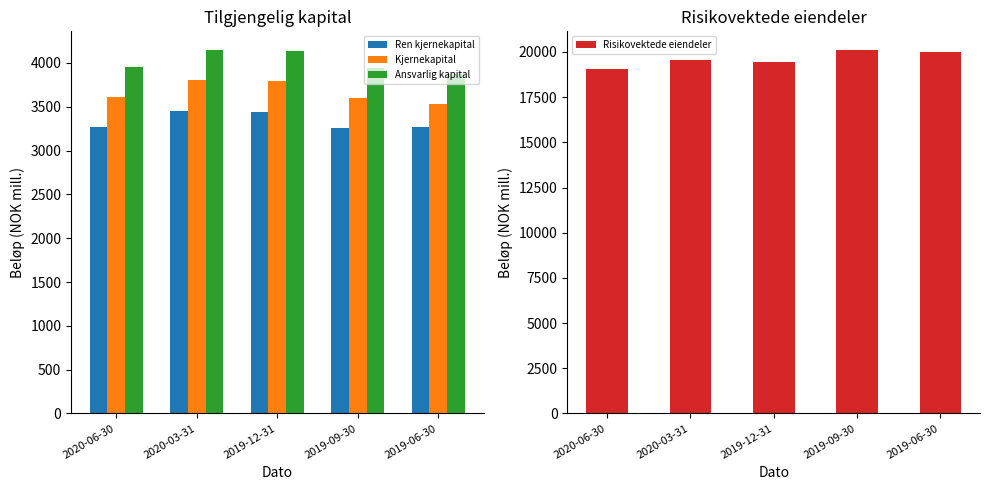

What are all the series names shown in the legend?

Ren kjernekapital, Kjernekapital, Ansvarlig kapital, Risikovektede eiendeler